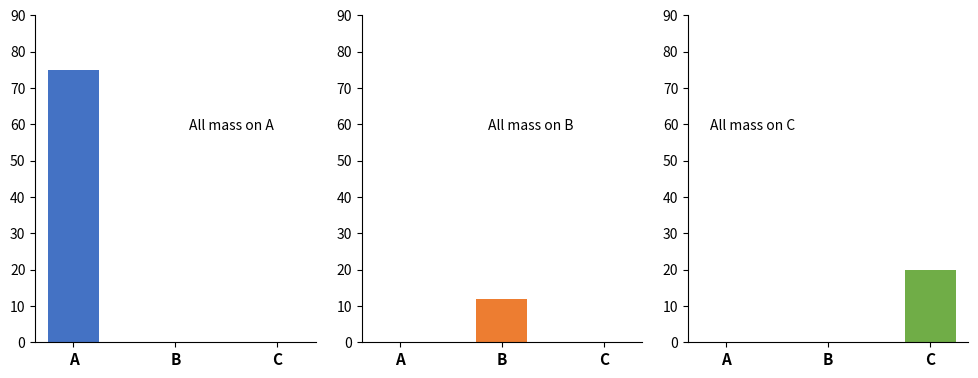

Which label corresponds to the largest value in the chart?

A